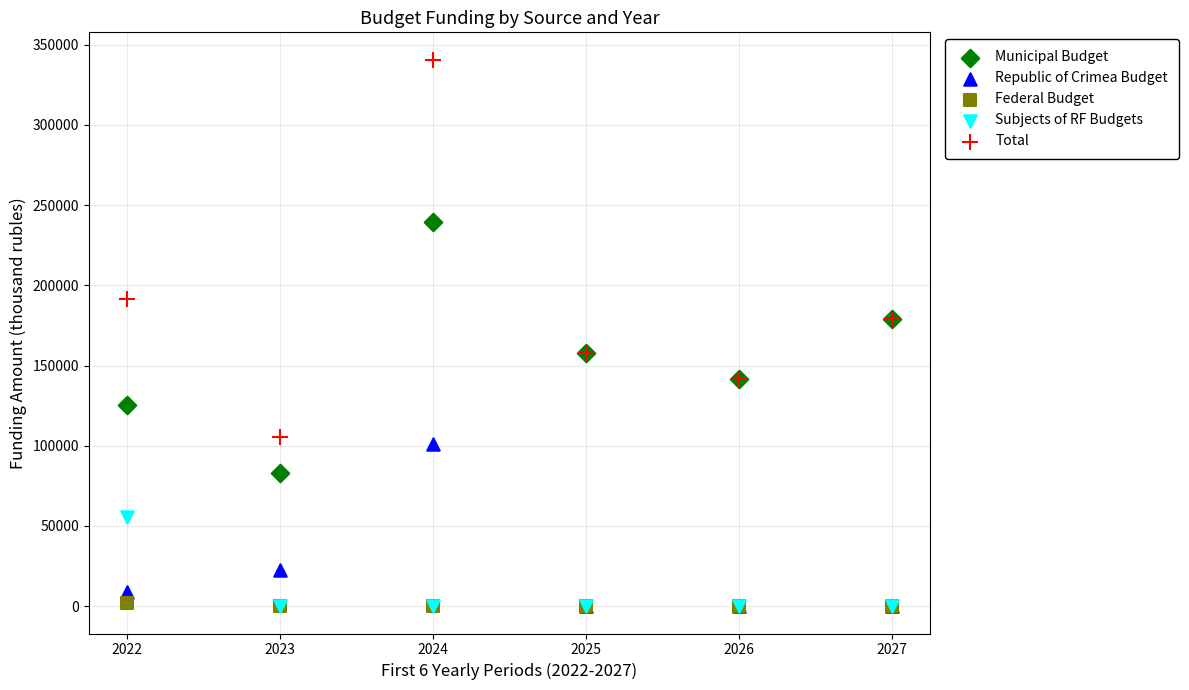

In the Republic of Crimea Budget series, what Y value is closest to 50637?

22266.7